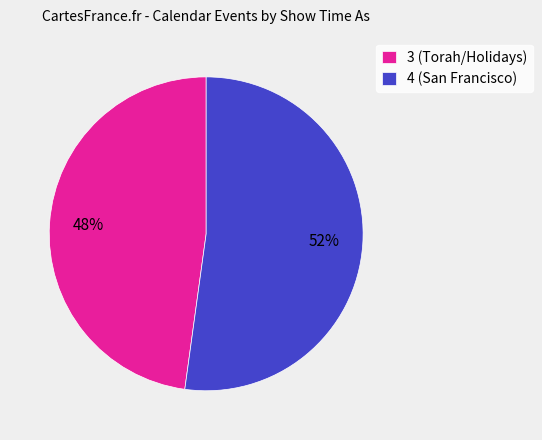

Which has a higher value, 4 (San Francisco) or 3 (Torah/Holidays)?

4 (San Francisco)